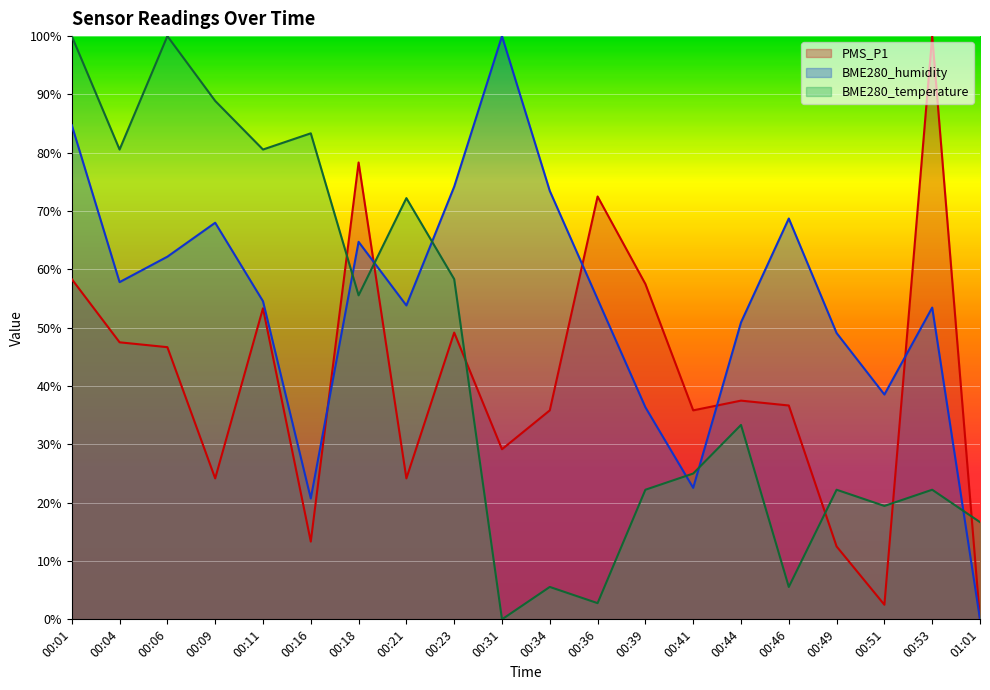

What is the label of the 17th point from the left?

00:49